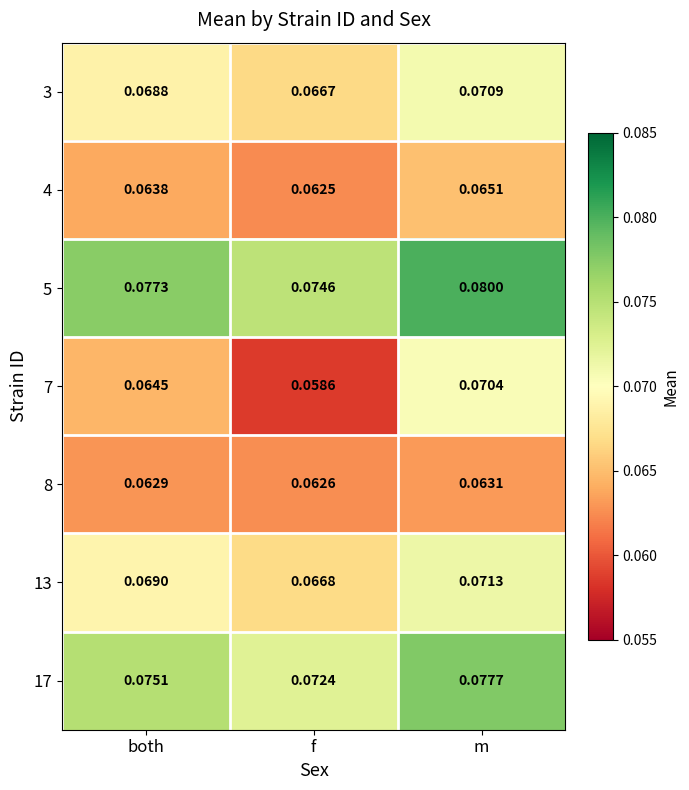

Where is 5 nearest to the value 0?

f